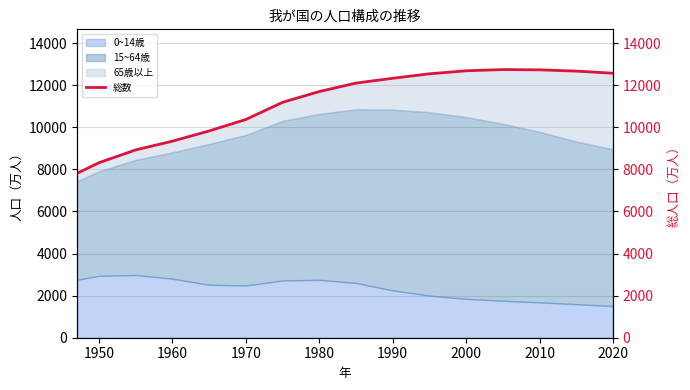

What is the minimum value for 0~14歳?

1503.0